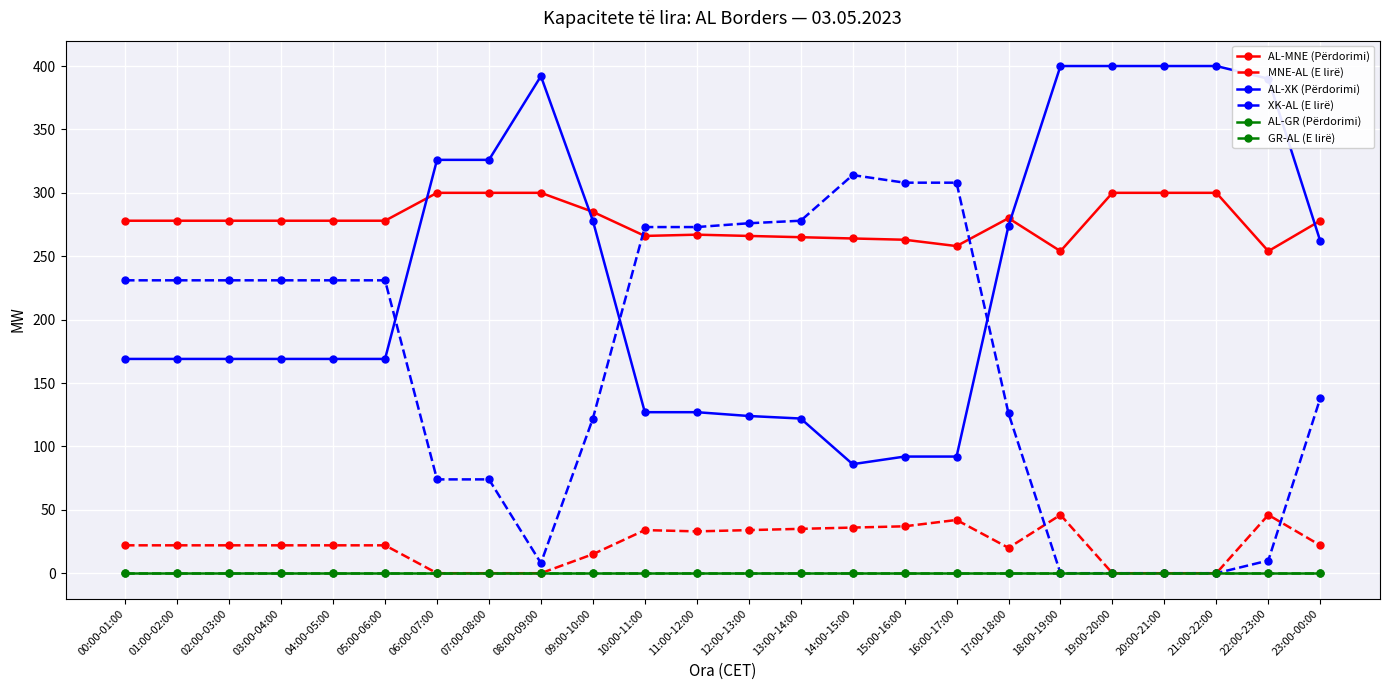

True or false: GR-AL (E lirë) and AL-MNE (Përdorimi) intersect in this chart.

False